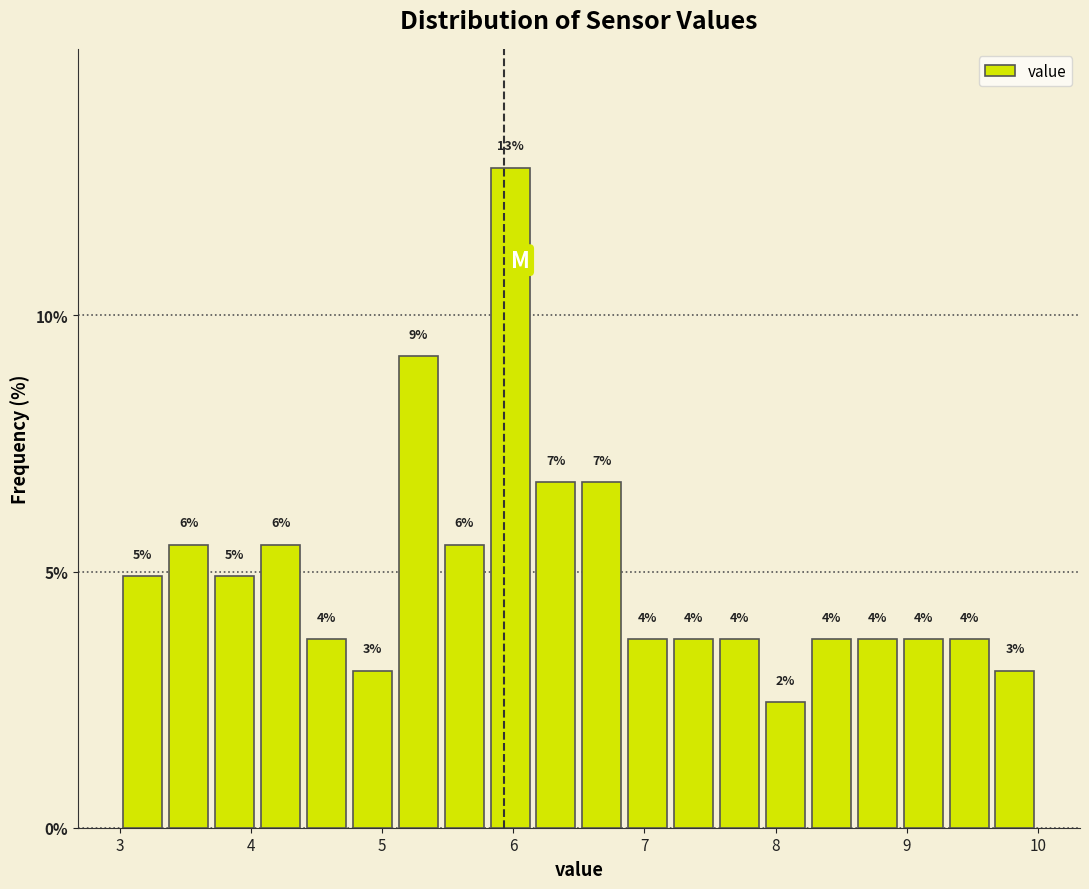

Read against the x-axis, roughly where is the centre of the tallest bar?

6.0